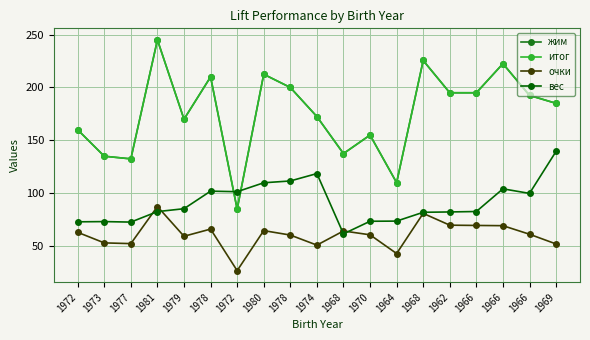

What is the approximate value of очки at 1977?

52.4